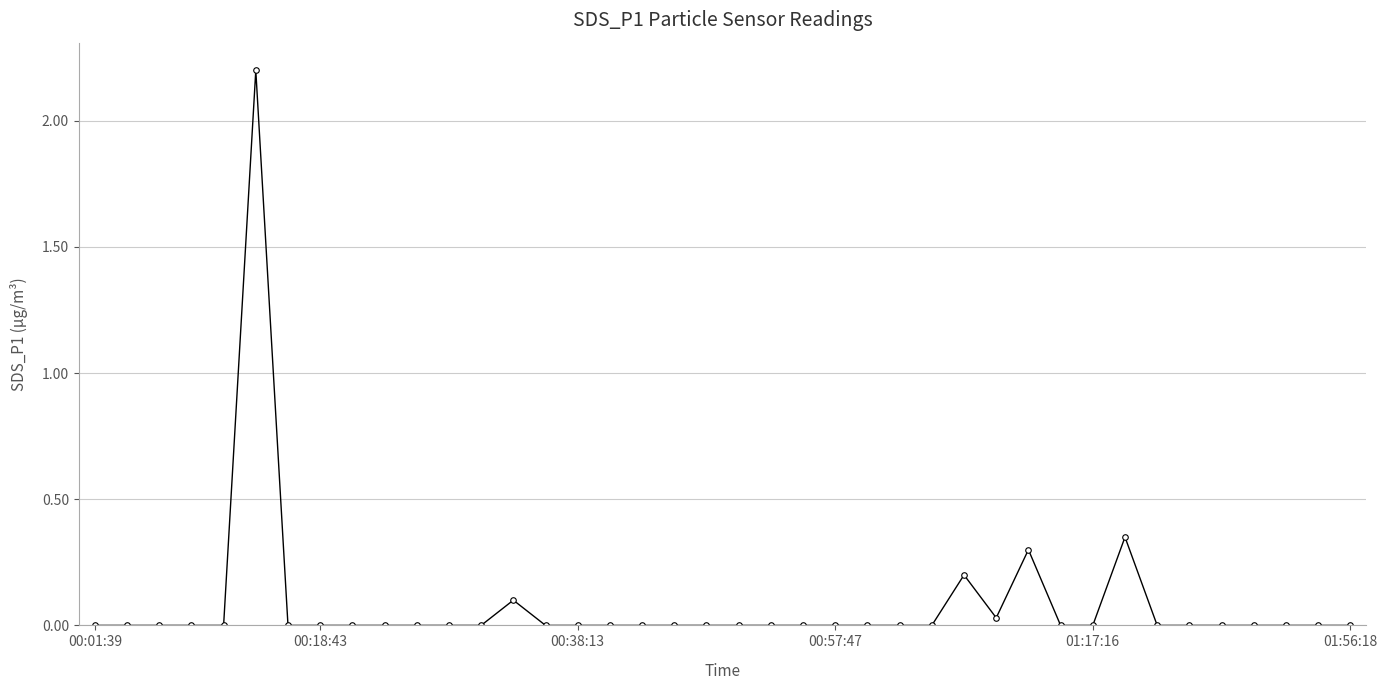

True or false: the data has more than 1 interior local peaks.

True